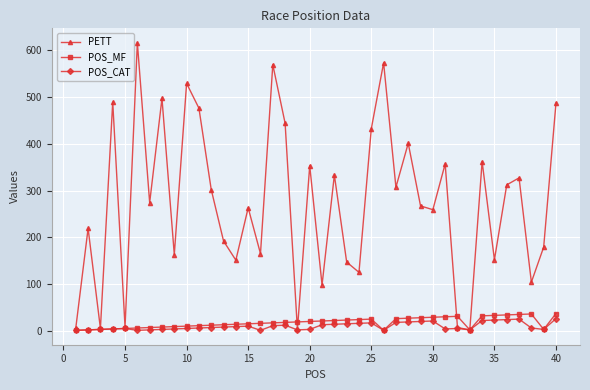

What are all the series names shown in the legend?

PETT, POS_MF, POS_CAT